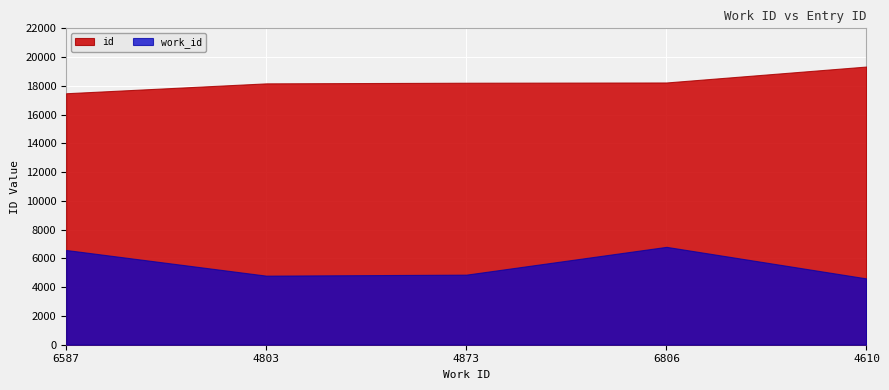

What is the spread (max minus min) of values at 4873?

13344